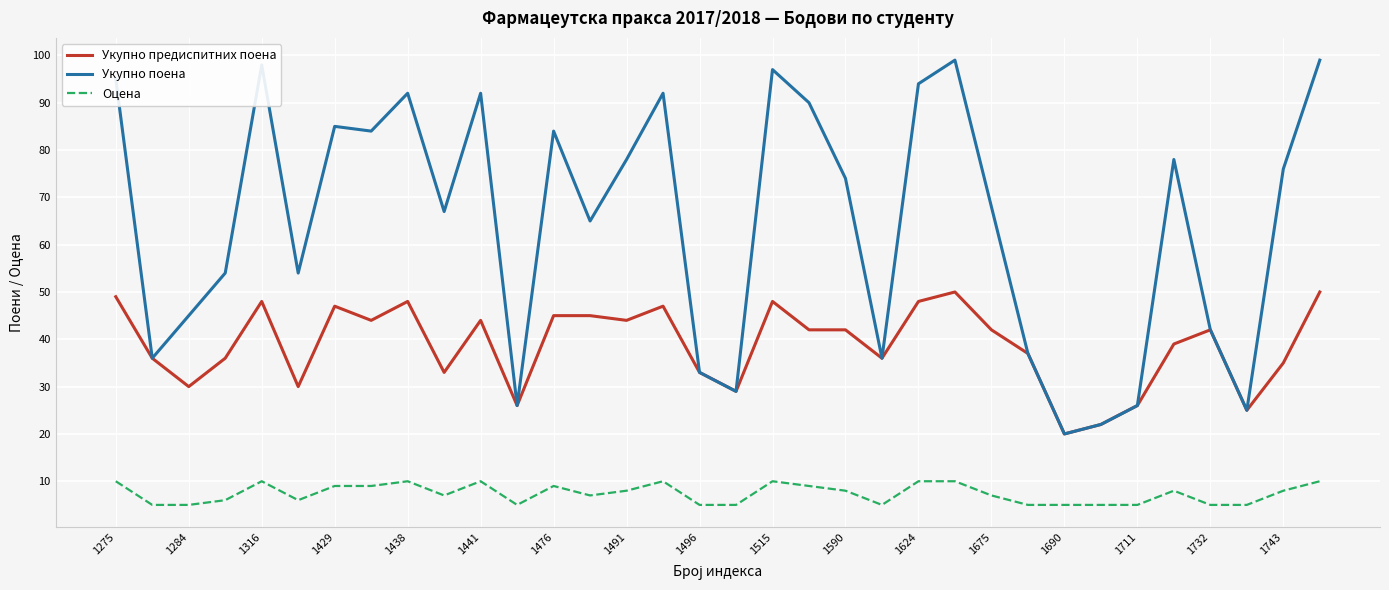

Rank the series by their average value, from lowest to highest.

Оцена, Укупно предиспитних поена, Укупно поена